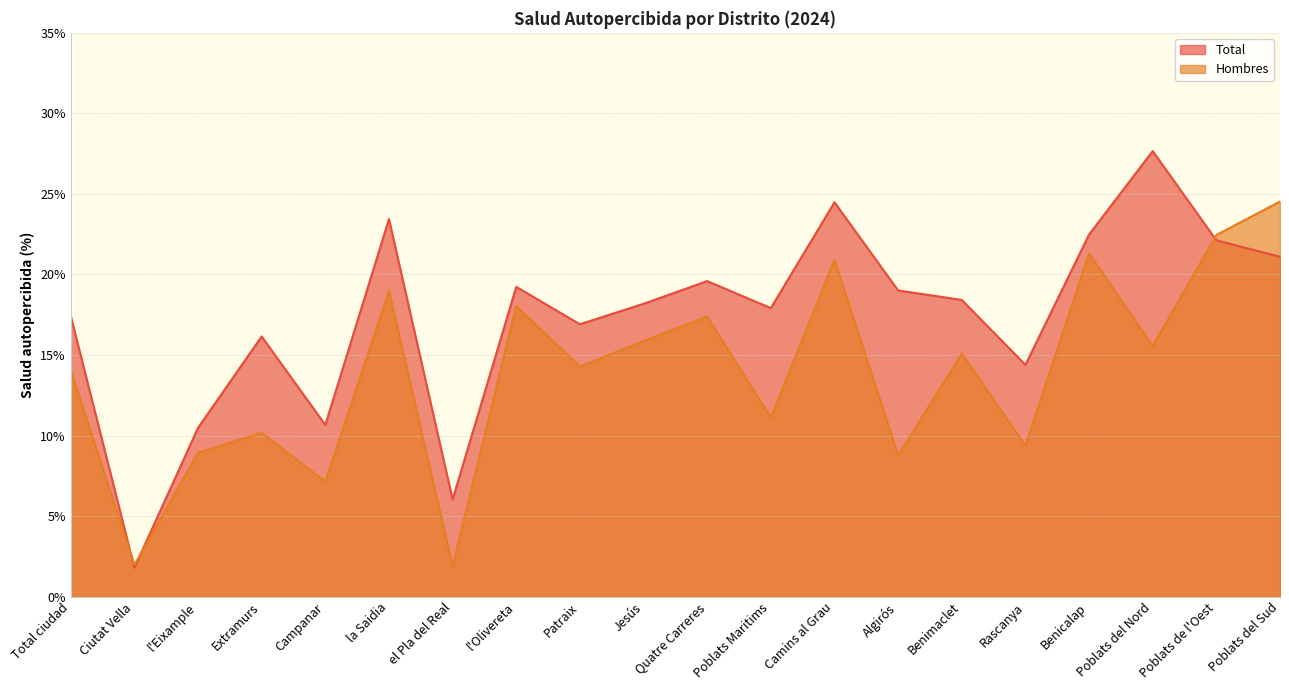

Is it true that Hombres equals 19.0 at la Saidia?

True